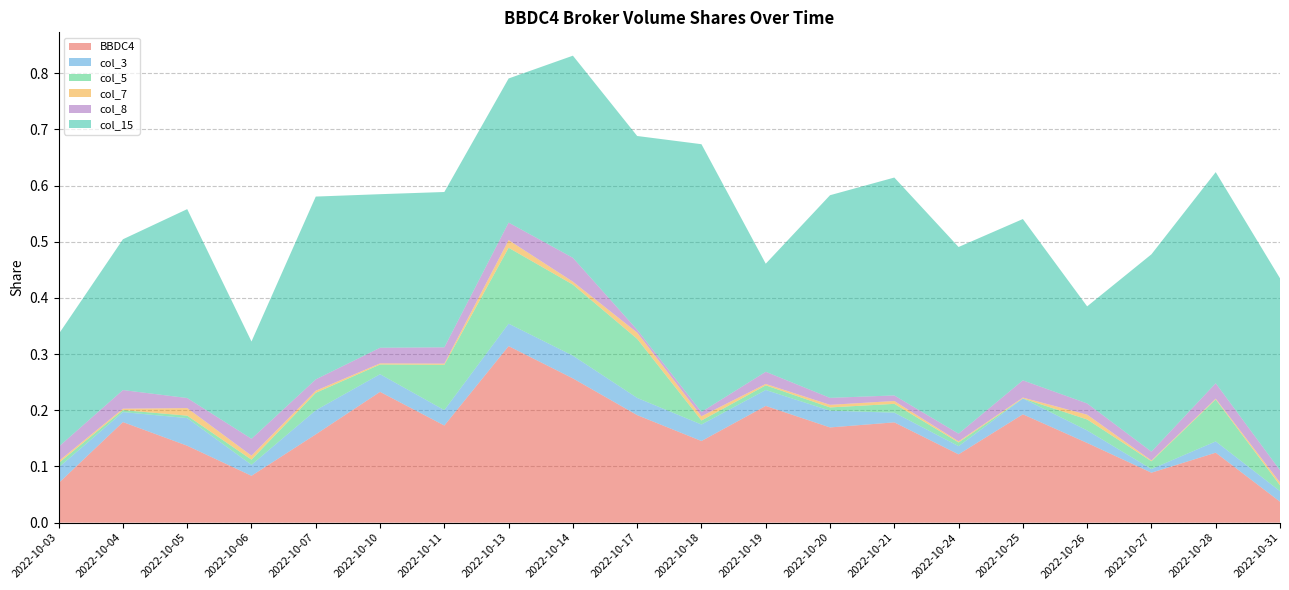

Reading right to left, what are all the values shown in this chart?

BBDC4: 2022-10-31=0.0	2022-10-28=0.1	2022-10-27=0.1	2022-10-26=0.1	2022-10-25=0.2	2022-10-24=0.1	2022-10-21=0.2	2022-10-20=0.2	2022-10-19=0.2	2022-10-18=0.1	2022-10-17=0.2	2022-10-14=0.3	2022-10-13=0.3	2022-10-11=0.2	2022-10-10=0.2	2022-10-07=0.2	2022-10-06=0.1	2022-10-05=0.1	2022-10-04=0.2	2022-10-03=0.1
col_3: 2022-10-31=0.0	2022-10-28=0.0	2022-10-27=0.0	2022-10-26=0.0	2022-10-25=0.0	2022-10-24=0.0	2022-10-21=0.0	2022-10-20=0.0	2022-10-19=0.0	2022-10-18=0.0	2022-10-17=0.0	2022-10-14=0.0	2022-10-13=0.0	2022-10-11=0.0	2022-10-10=0.0	2022-10-07=0.0	2022-10-06=0.0	2022-10-05=0.0	2022-10-04=0.0	2022-10-03=0.0
col_5: 2022-10-31=0.0	2022-10-28=0.1	2022-10-27=0.0	2022-10-26=0.0	2022-10-25=0.0	2022-10-24=0.0	2022-10-21=0.0	2022-10-20=0.0	2022-10-19=0.0	2022-10-18=0.0	2022-10-17=0.1	2022-10-14=0.1	2022-10-13=0.1	2022-10-11=0.1	2022-10-10=0.0	2022-10-07=0.0	2022-10-06=0.0	2022-10-05=0.0	2022-10-04=0.0	2022-10-03=0.0
col_7: 2022-10-31=0.0	2022-10-28=0.0	2022-10-27=0.0	2022-10-26=0.0	2022-10-25=0.0	2022-10-24=0.0	2022-10-21=0.0	2022-10-20=0.0	2022-10-19=0.0	2022-10-18=0.0	2022-10-17=0.0	2022-10-14=0.0	2022-10-13=0.0	2022-10-11=0.0	2022-10-10=0.0	2022-10-07=0.0	2022-10-06=0.0	2022-10-05=0.0	2022-10-04=0.0	2022-10-03=0.0
col_8: 2022-10-31=0.0	2022-10-28=0.0	2022-10-27=0.0	2022-10-26=0.0	2022-10-25=0.0	2022-10-24=0.0	2022-10-21=0.0	2022-10-20=0.0	2022-10-19=0.0	2022-10-18=0.0	2022-10-17=0.0	2022-10-14=0.0	2022-10-13=0.0	2022-10-11=0.0	2022-10-10=0.0	2022-10-07=0.0	2022-10-06=0.0	2022-10-05=0.0	2022-10-04=0.0	2022-10-03=0.0
col_15: 2022-10-31=0.3	2022-10-28=0.4	2022-10-27=0.4	2022-10-26=0.2	2022-10-25=0.3	2022-10-24=0.3	2022-10-21=0.4	2022-10-20=0.4	2022-10-19=0.2	2022-10-18=0.5	2022-10-17=0.3	2022-10-14=0.4	2022-10-13=0.3	2022-10-11=0.3	2022-10-10=0.3	2022-10-07=0.3	2022-10-06=0.2	2022-10-05=0.3	2022-10-04=0.3	2022-10-03=0.2